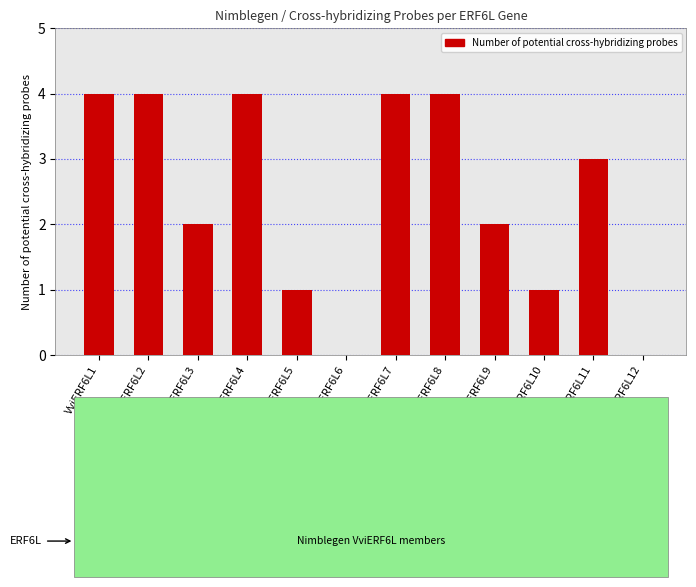

Reading right to left, list all the values displayed in this chart.

VviERF6L12=0	VviERF6L11=3	VviERF6L10=1	VviERF6L9=2	VviERF6L8=4	VviERF6L7=4	VviERF6L6=0	VviERF6L5=1	VviERF6L4=4	VviERF6L3=2	VviERF6L2=4	VviERF6L1=4